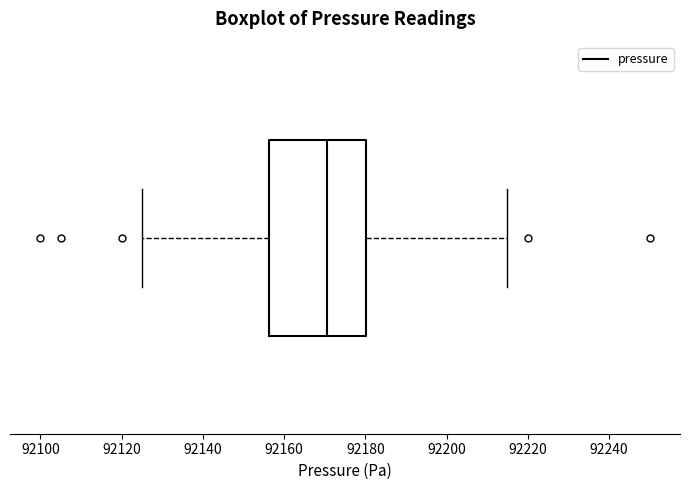

Transcribe this box plot: give where the median line is, the range the box spans, and where the two whiskers end, as read against the x-axis. The values are not printed on the chart, so give them approximately, as read against the axis.

median 92170, box 92156 to 92180, whiskers 92126 to 92216